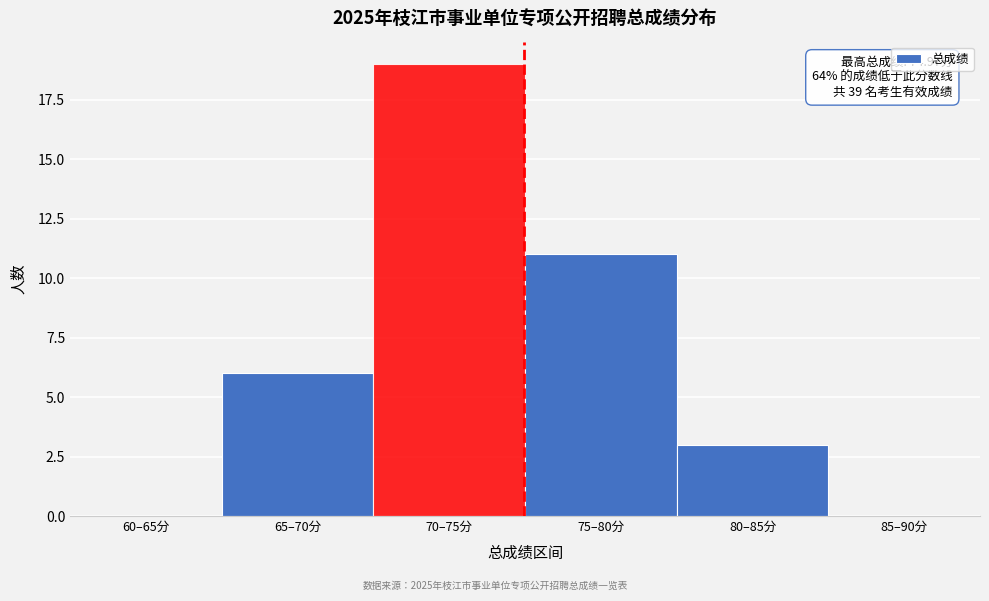

Reading left to right, list all the values displayed in this chart.

60–65分=0	65–70分=6	70–75分=19	75–80分=11	80–85分=3	85–90分=0